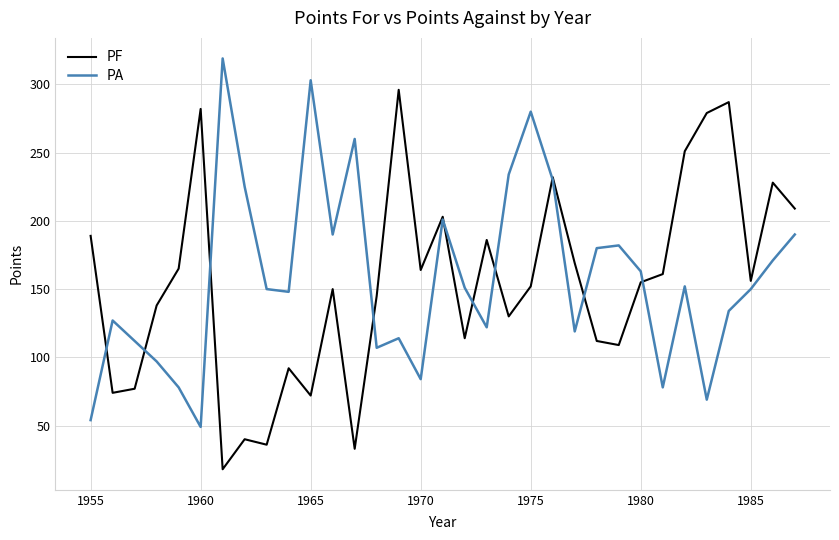

List the series in order of their peak value, highest first.

PA, PF